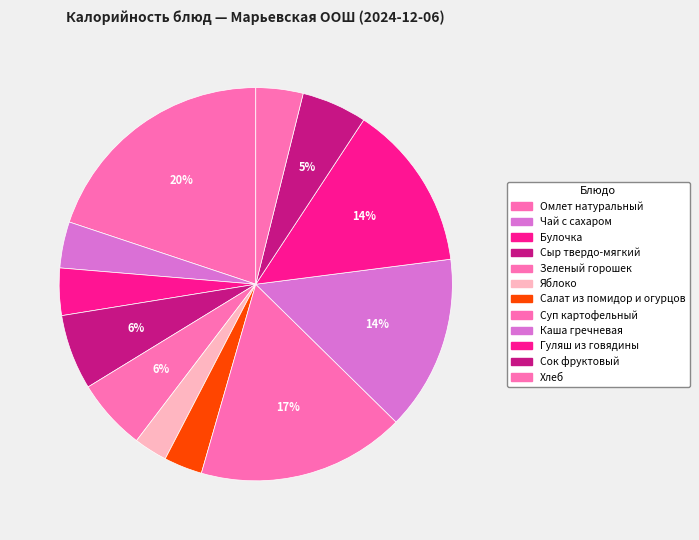

Count the number of slices in the pie.

12